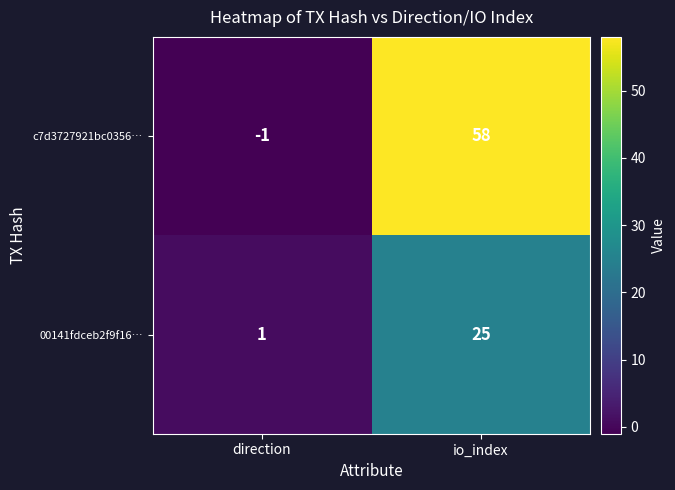

At which category does the chart reach its peak across all series?

io_index